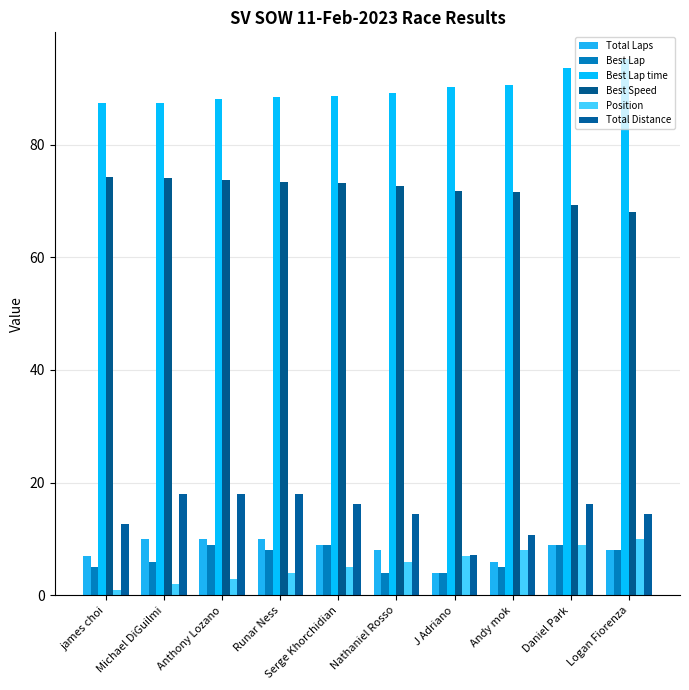

Which label corresponds to the largest value in the chart?

Logan Fiorenza